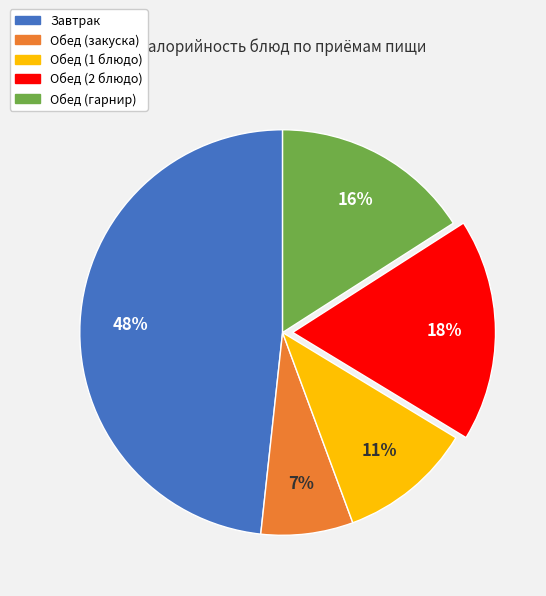

Do Обед (закуска) and Обед (гарнир) together represent more than half of the pie?

No